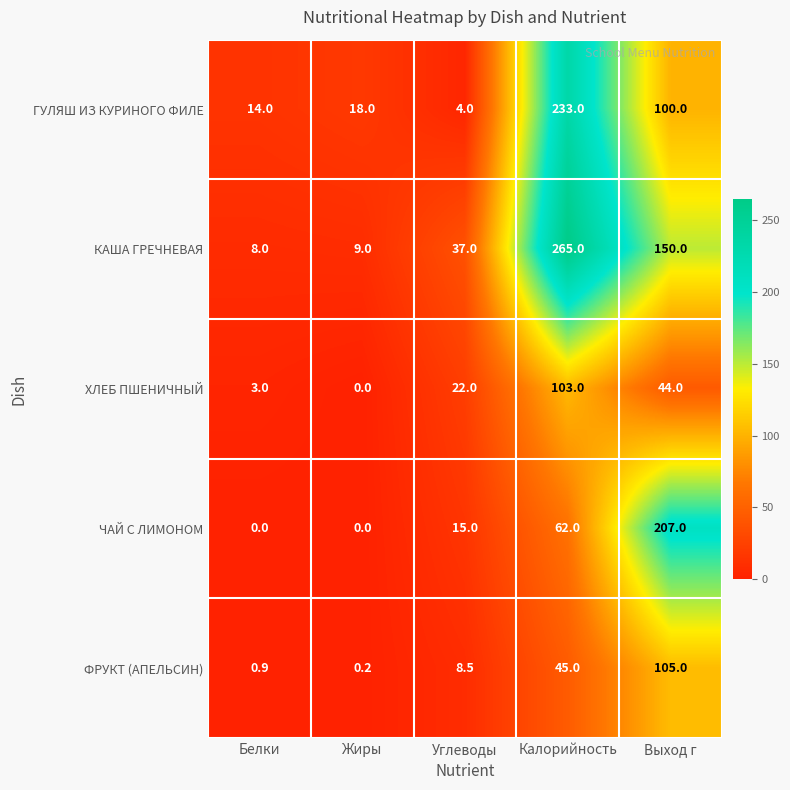

Rank the series by their maximum value, from highest to lowest.

КАША ГРЕЧНЕВАЯ, ГУЛЯШ ИЗ КУРИНОГО ФИЛЕ, ЧАЙ С ЛИМОНОМ, ФРУКТ (АПЕЛЬСИН), ХЛЕБ ПШЕНИЧНЫЙ